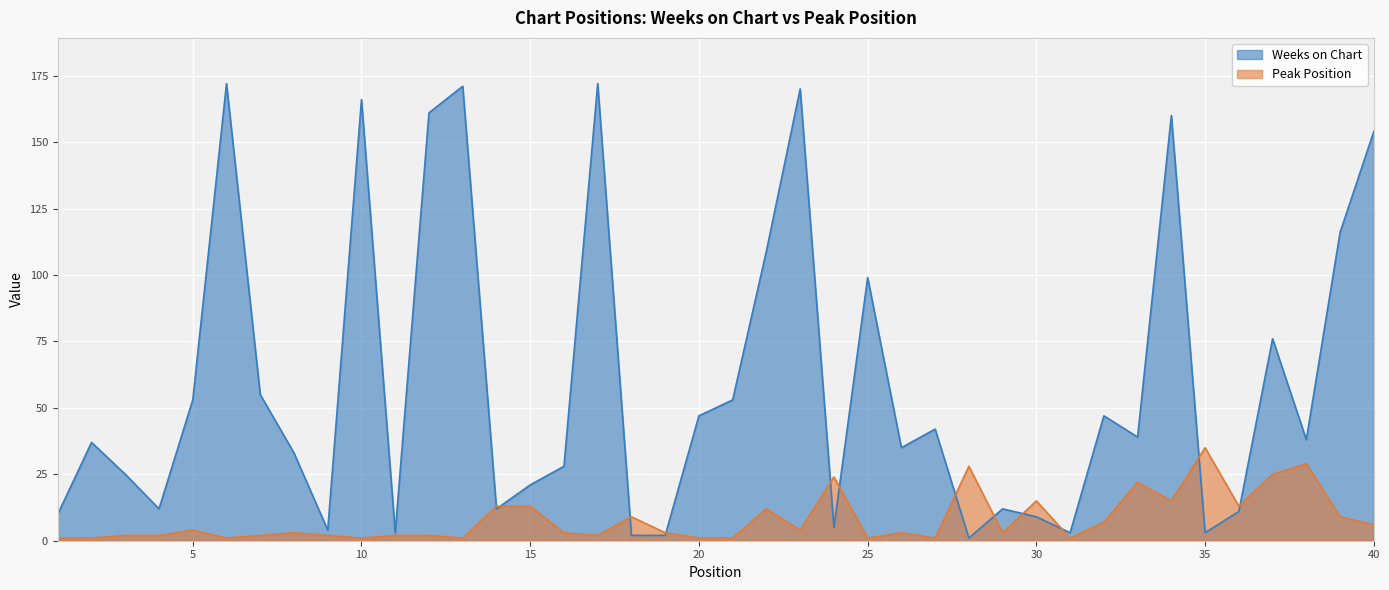

What are all the series names shown in the legend?

Weeks on Chart, Peak Position